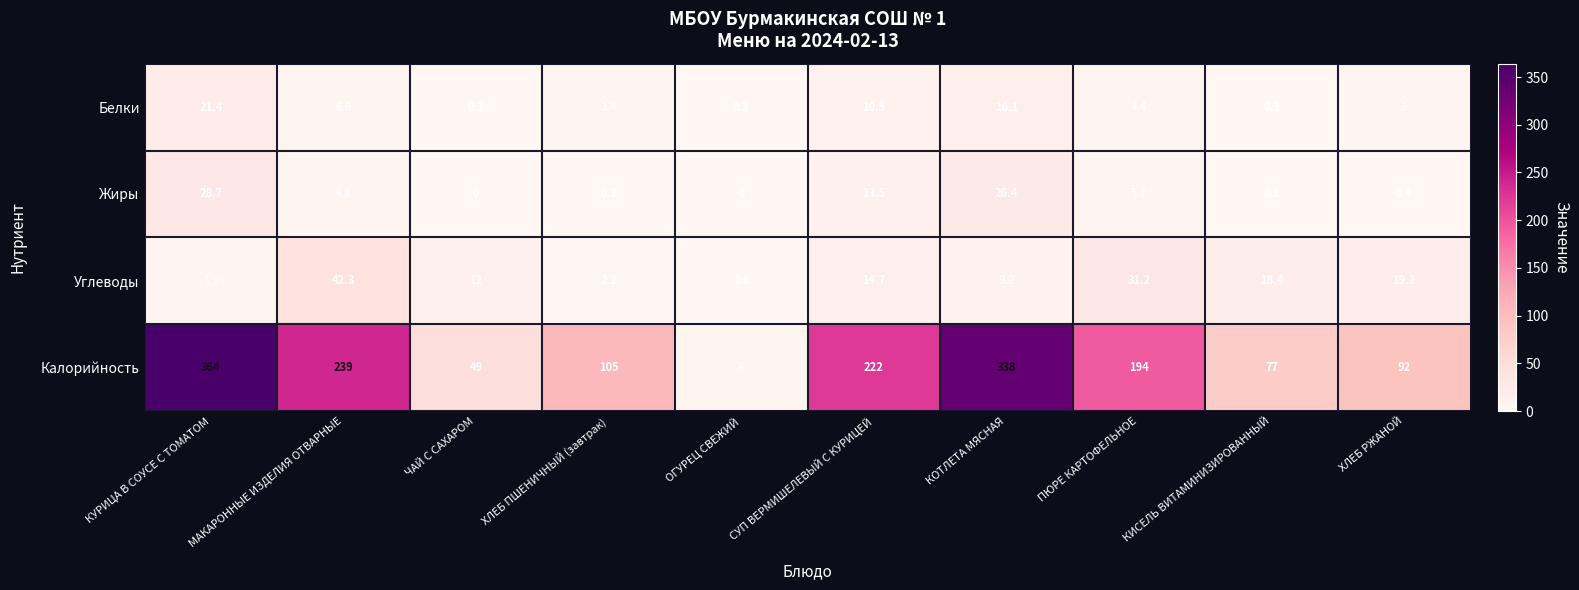

Where is Жиры nearest to the value 14?

СУП ВЕРМИШЕЛЕВЫЙ С КУРИЦЕЙ